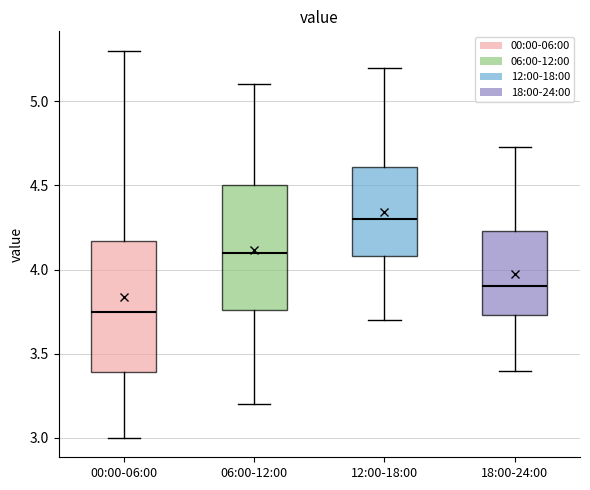

Reading left to right, read every box against the y-axis: the position of its median line, the range the box covers, and the ends of its whiskers. The values are not printed on the chart, so give them approximately, as read against the axis.

00:00-06:00: median 3.75, box 3.40 to 4.15, whiskers 3.00 to 5.30
06:00-12:00: median 4.10, box 3.75 to 4.50, whiskers 3.20 to 5.10
12:00-18:00: median 4.30, box 4.10 to 4.60, whiskers 3.70 to 5.20
18:00-24:00: median 3.90, box 3.75 to 4.25, whiskers 3.40 to 4.75